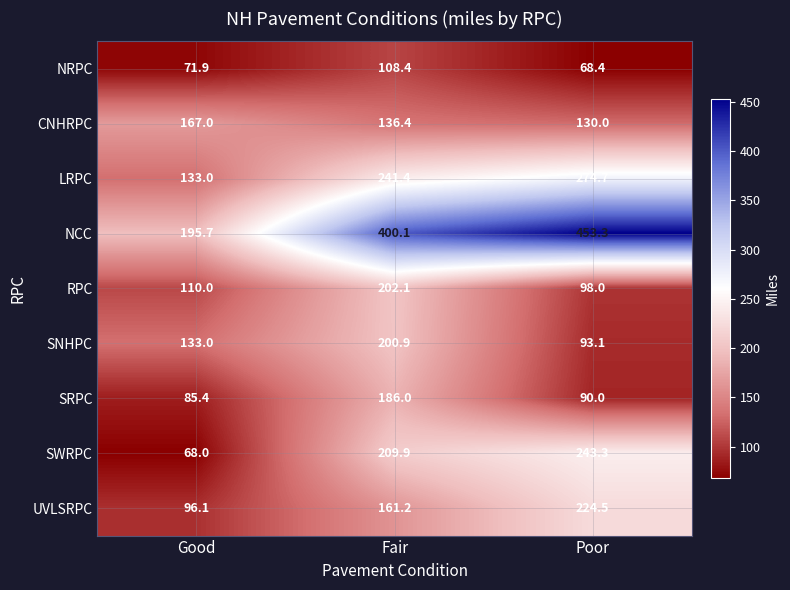

What is the smallest value displayed?

68.0